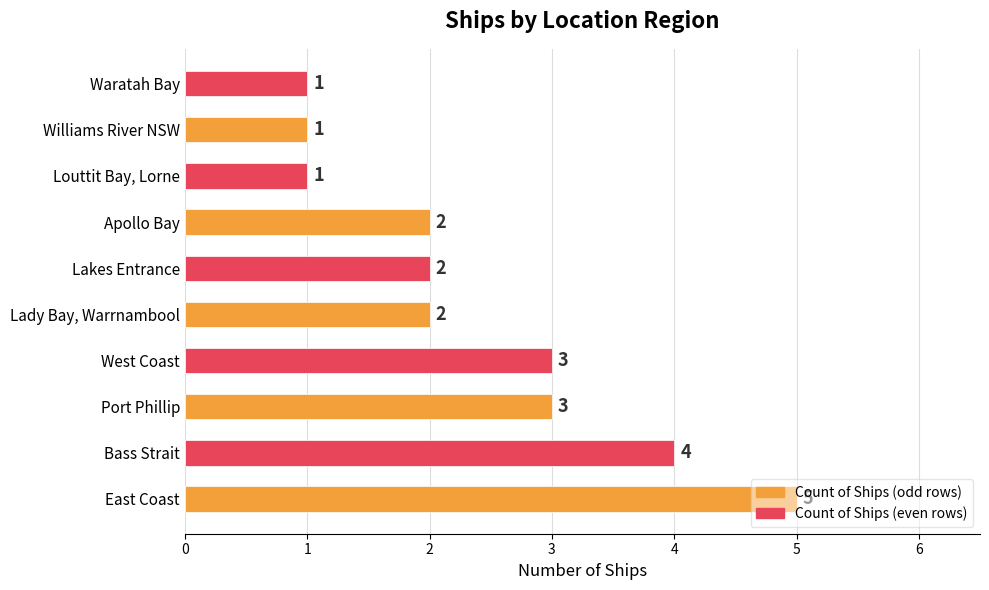

How many values are between 1 and 3?

8